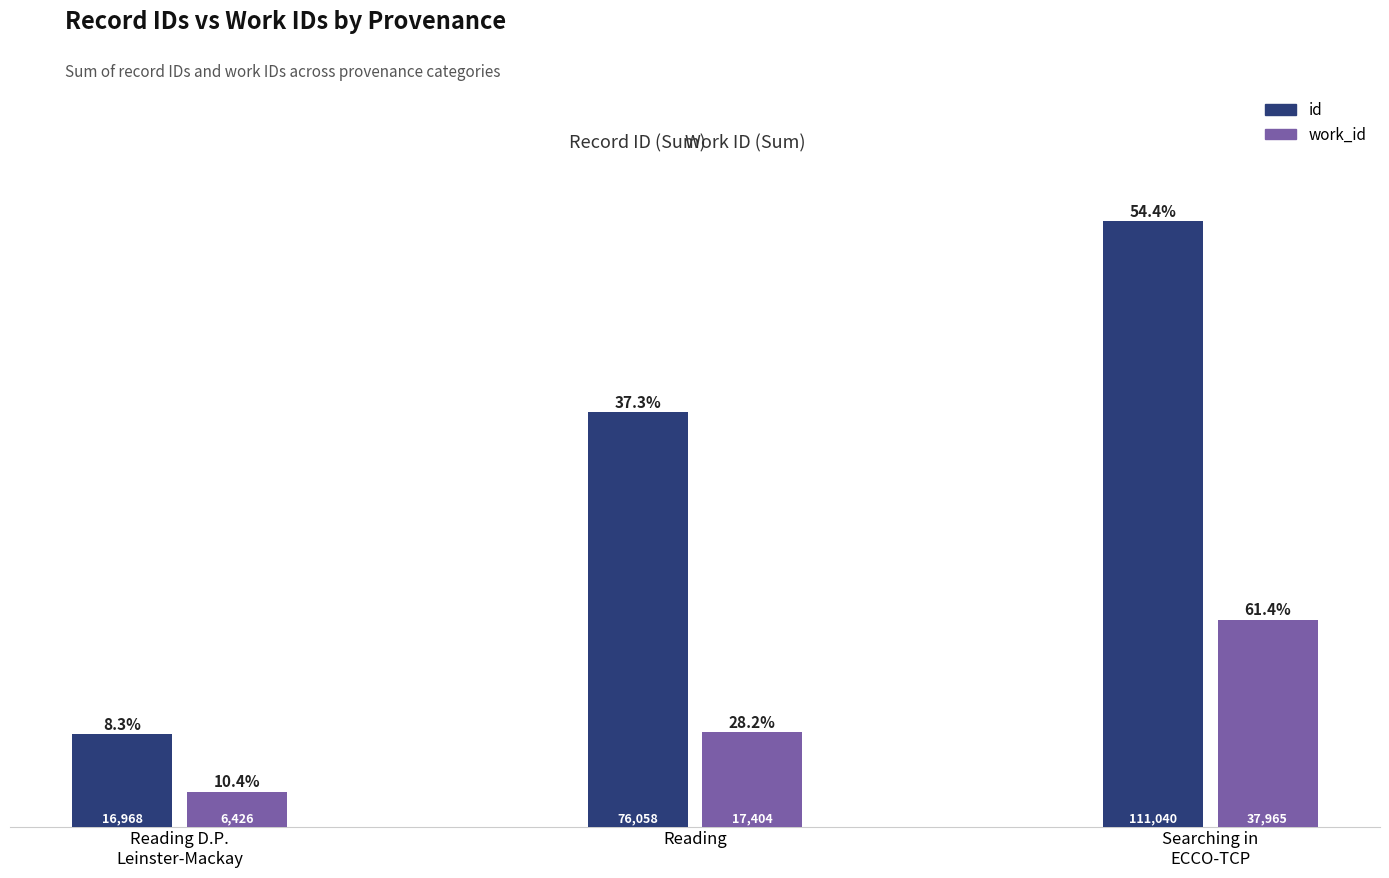

List the series in order of their overall mean, lowest first.

work_id, id